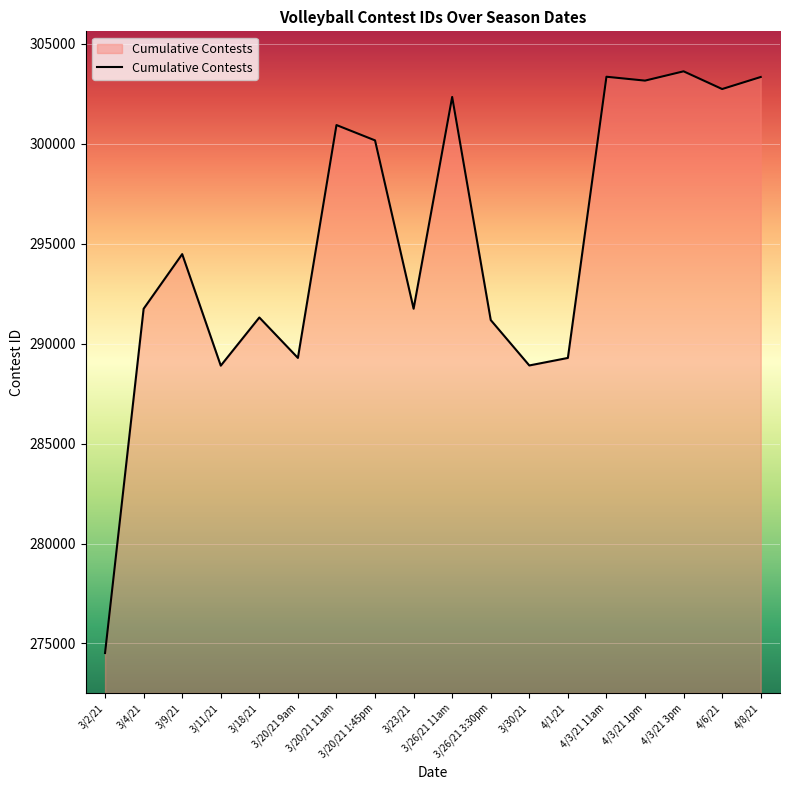

What is the greatest value displayed?

303616